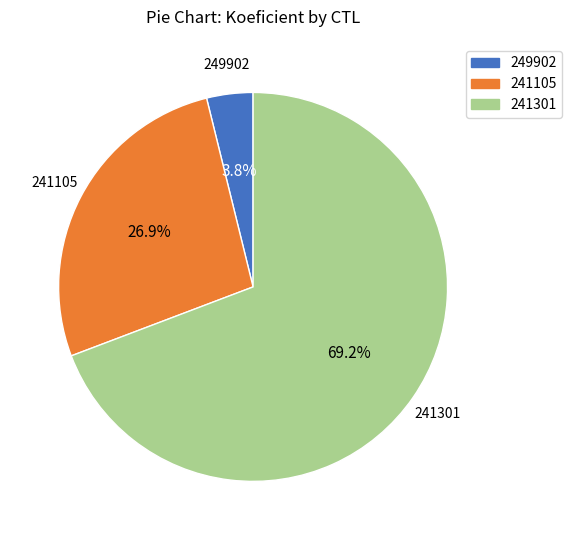

To the nearest percent, what is the combined percentage of 241301 and 241105?

96%